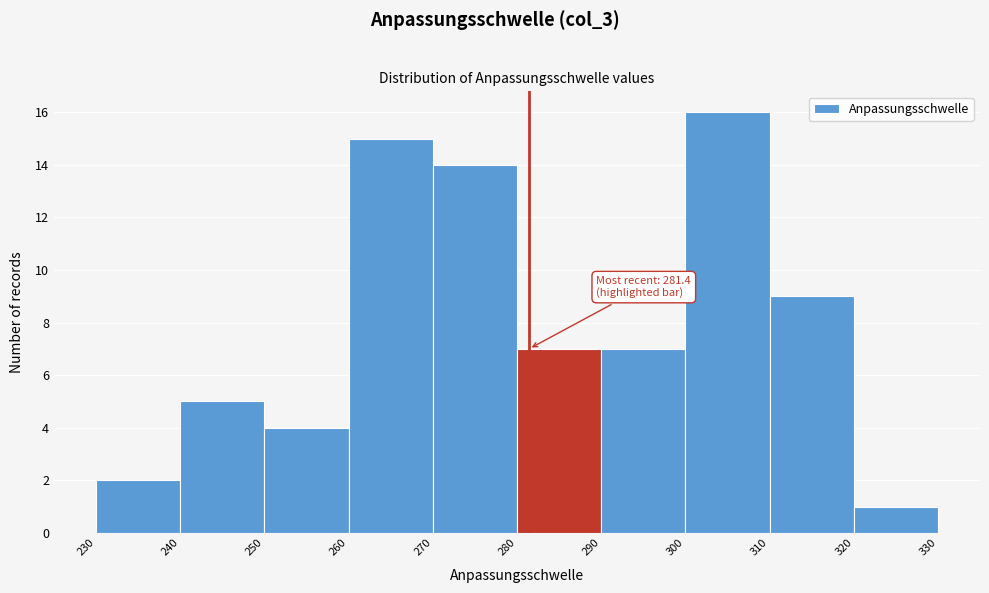

Which range on the x-axis has the tallest bar?

300 to 310